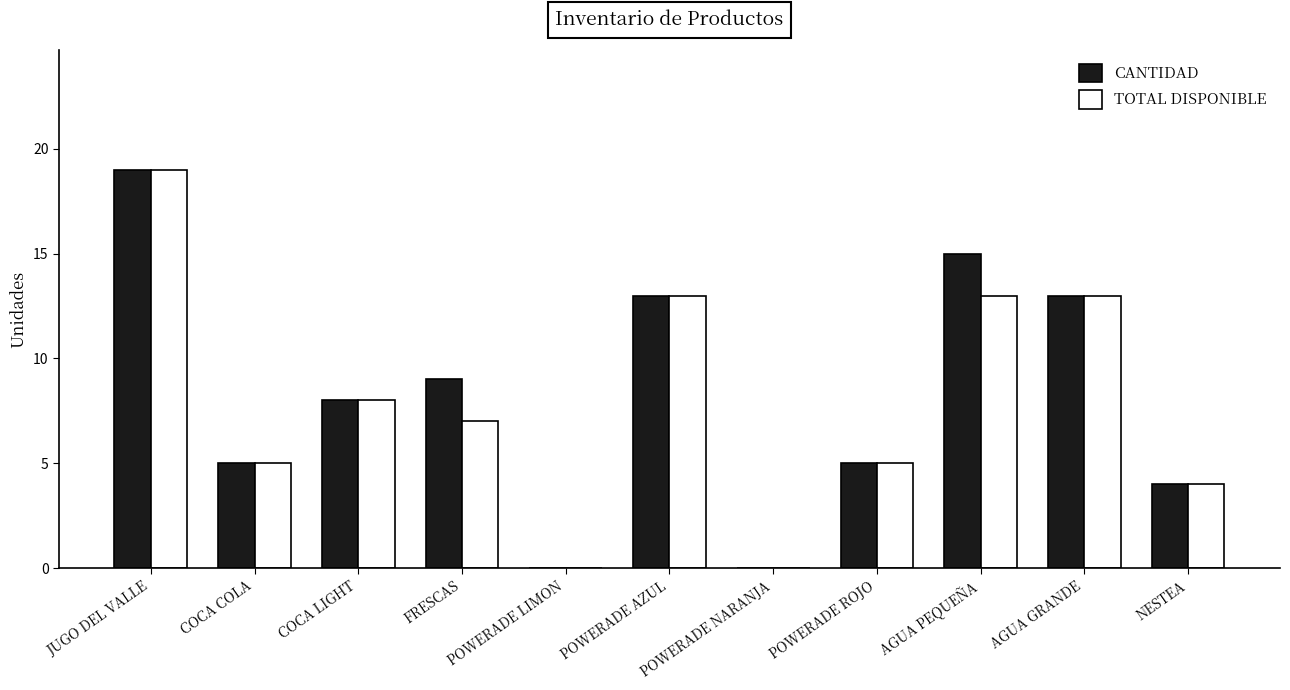

At which category is the sum across all series the highest?

JUGO DEL VALLE